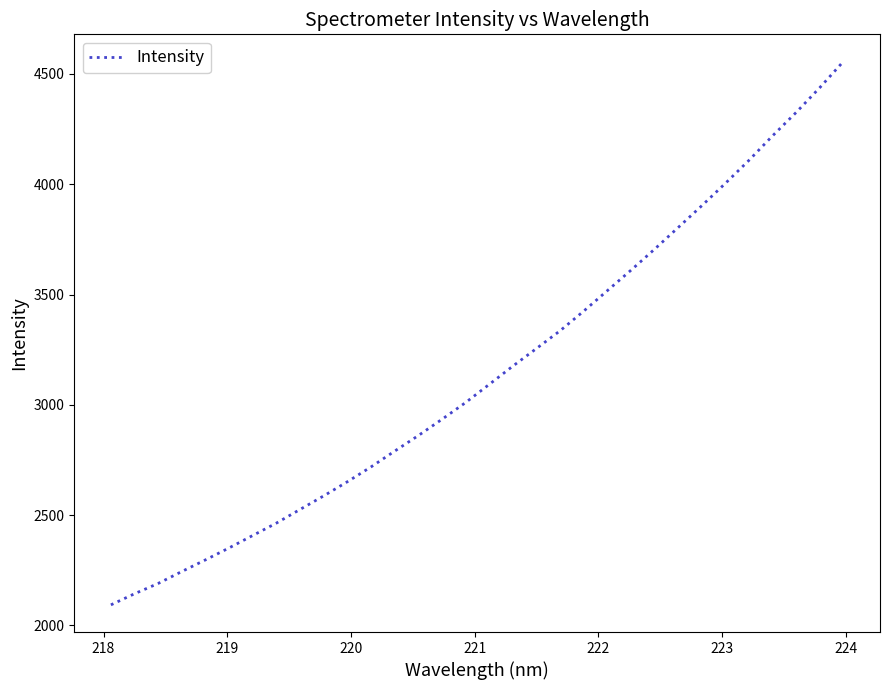

How many values are below 3092?

16